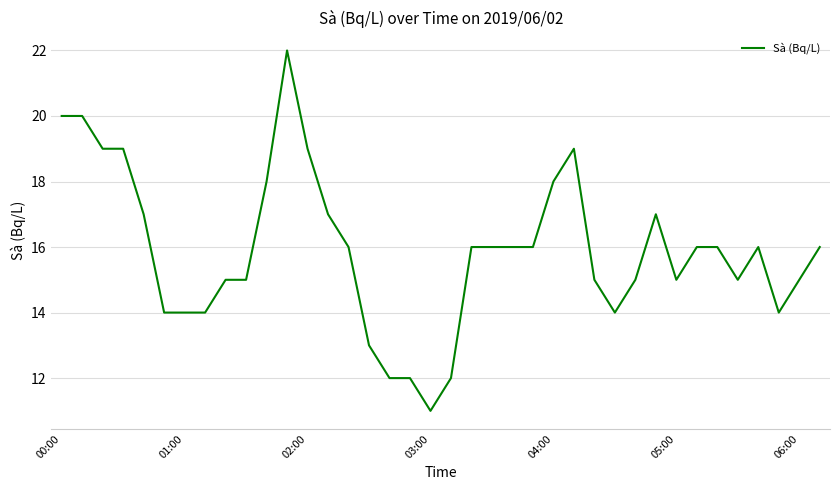

What is the smallest value displayed?

11